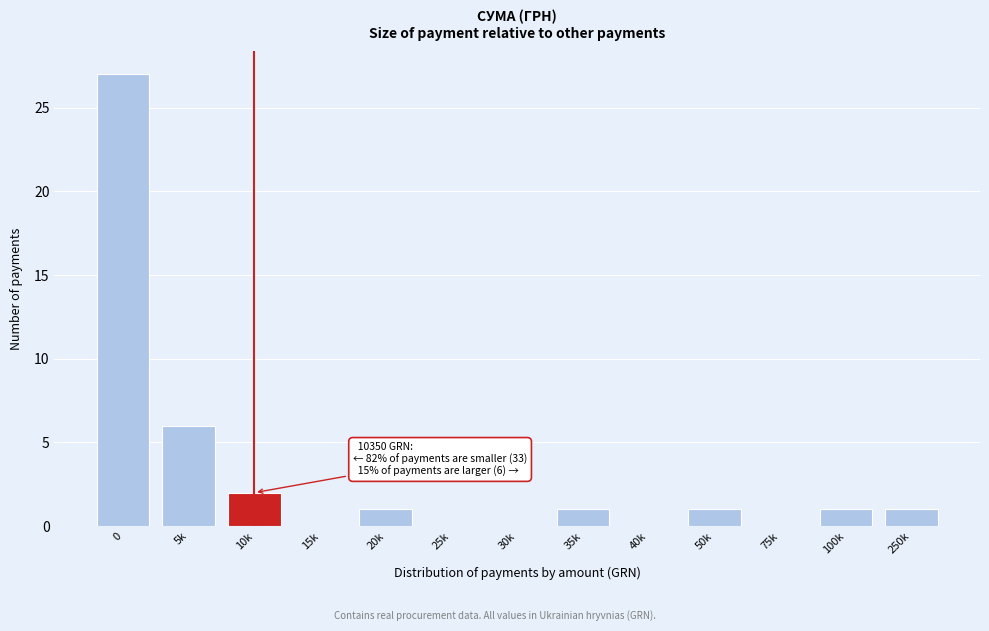

Reading left to right, what are all the values shown in this chart?

0=27	5k=6	10k=2	15k=0	20k=1	25k=0	30k=0	35k=1	40k=0	50k=1	75k=0	100k=1	250k=1